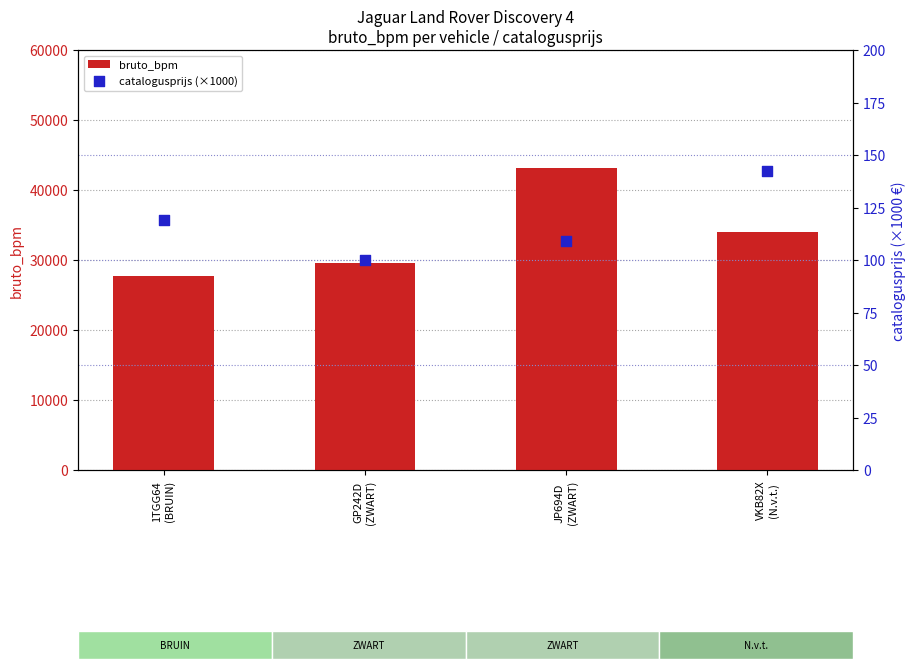

Which series has the largest Y range (max minus min)?

bruto_bpm